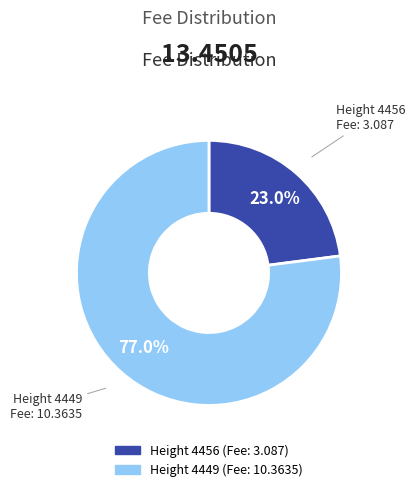

Which category accounts for the majority?

Height 4449 (Fee: 10.3635)